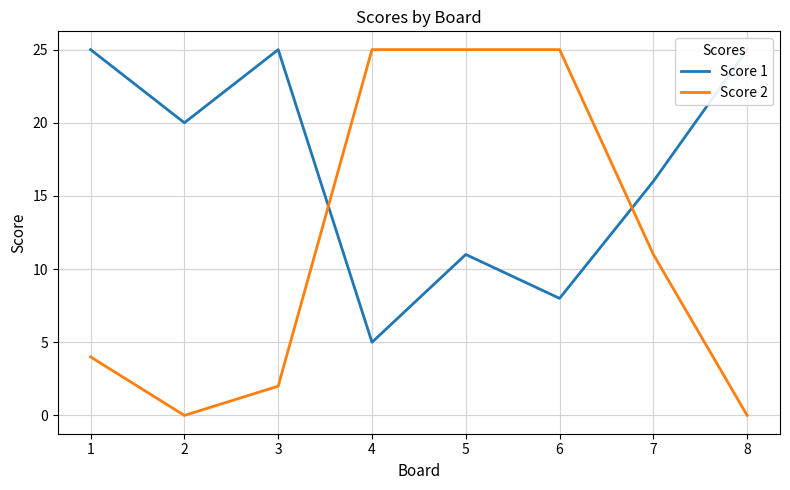

What is the spread (max minus min) of values at 4?

20